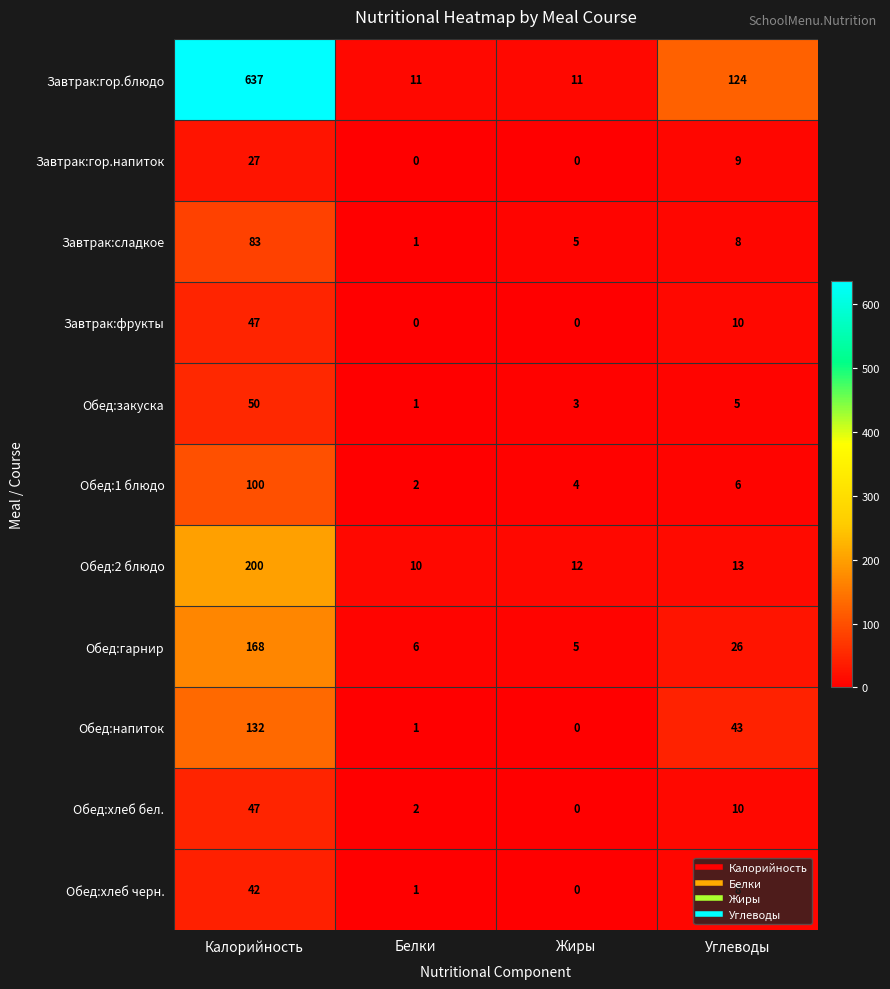

True or false: Завтрак:гор.блюдо has a value of 637 at Калорийность.

True